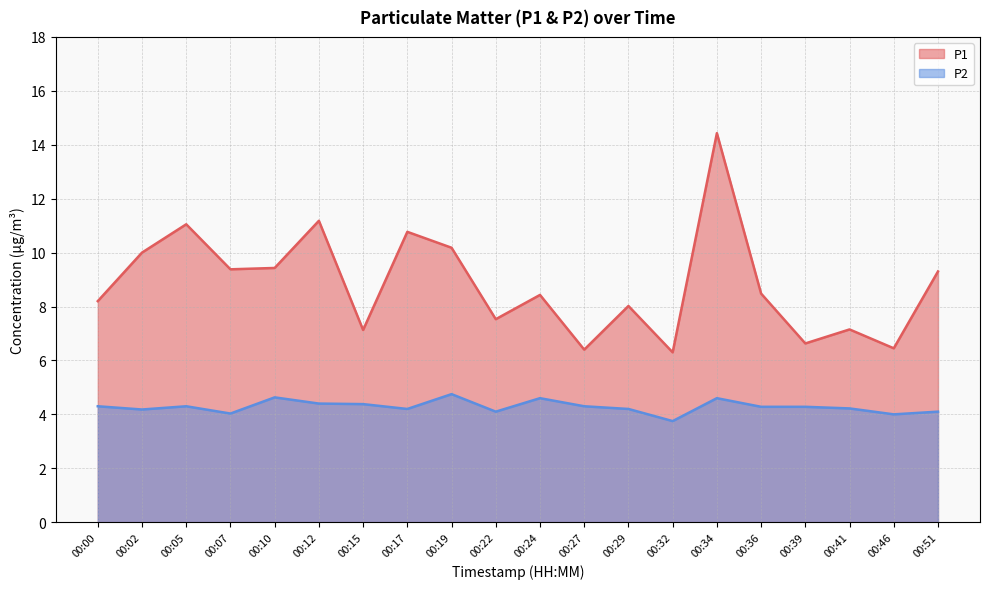

At which category does P2 reach its first local valley?

00:02